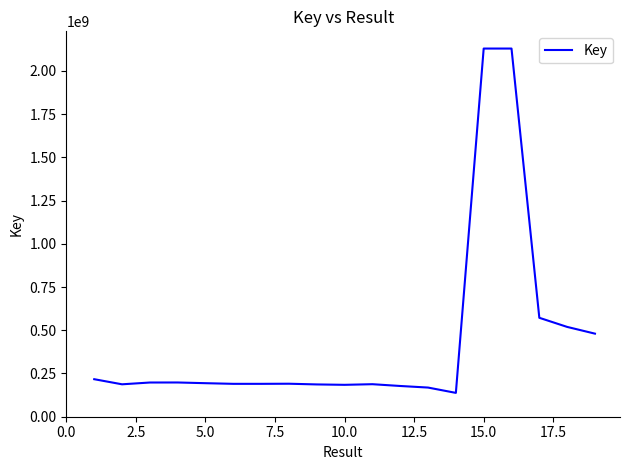

What is the smallest value displayed?

137851869